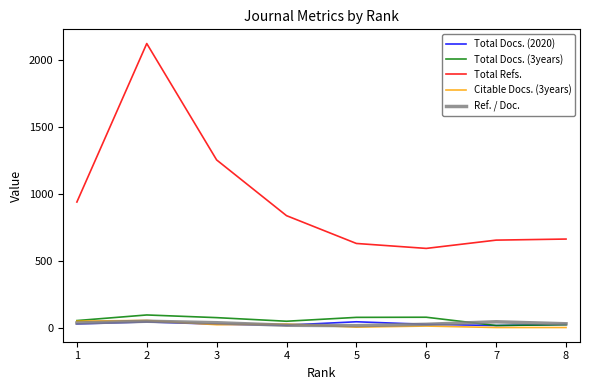

What is the sum of all Total Docs. (2020) values?

217